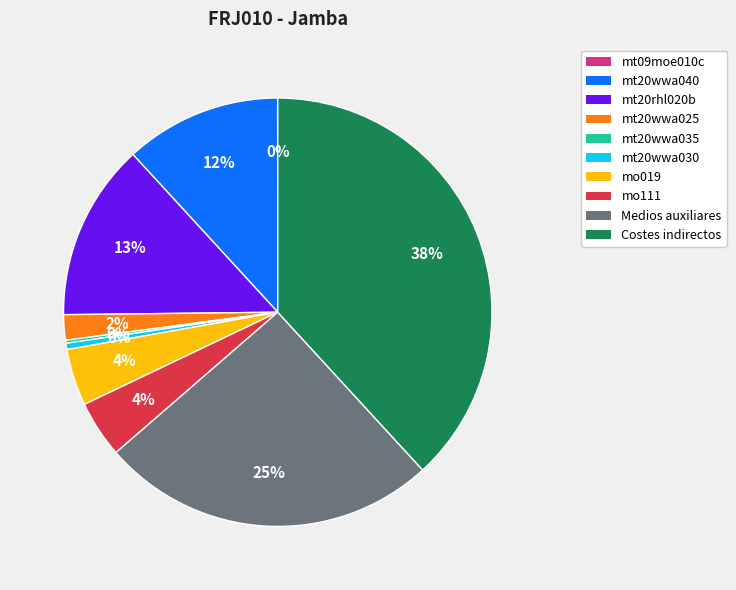

True or false: Medios auxiliares accounts for 25% of the total.

True